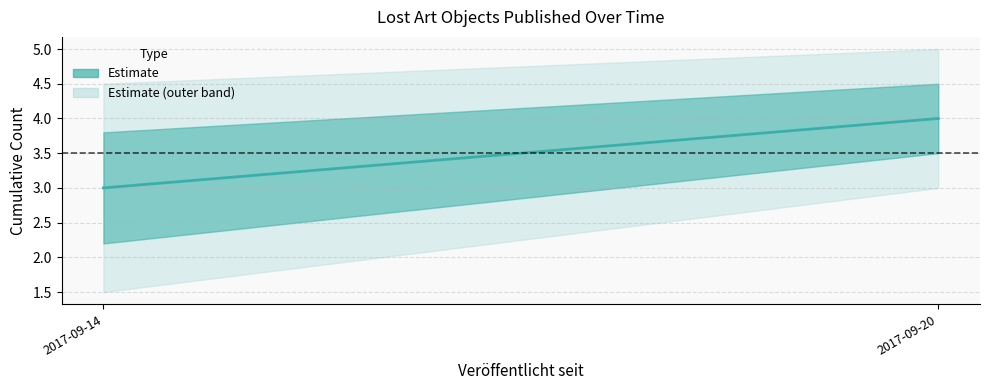

Reading left to right, transcribe all the data shown in this chart.

3	4